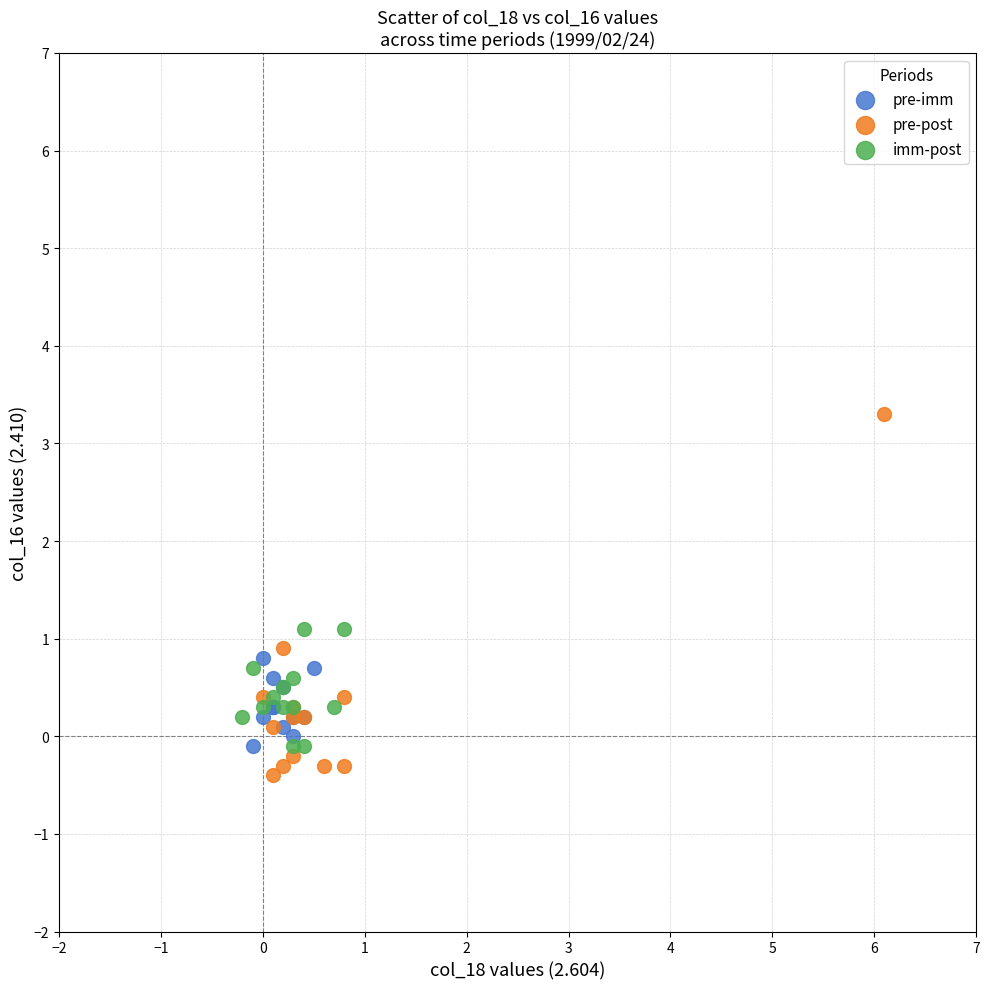

Which series has the largest Y range (max minus min)?

pre-post